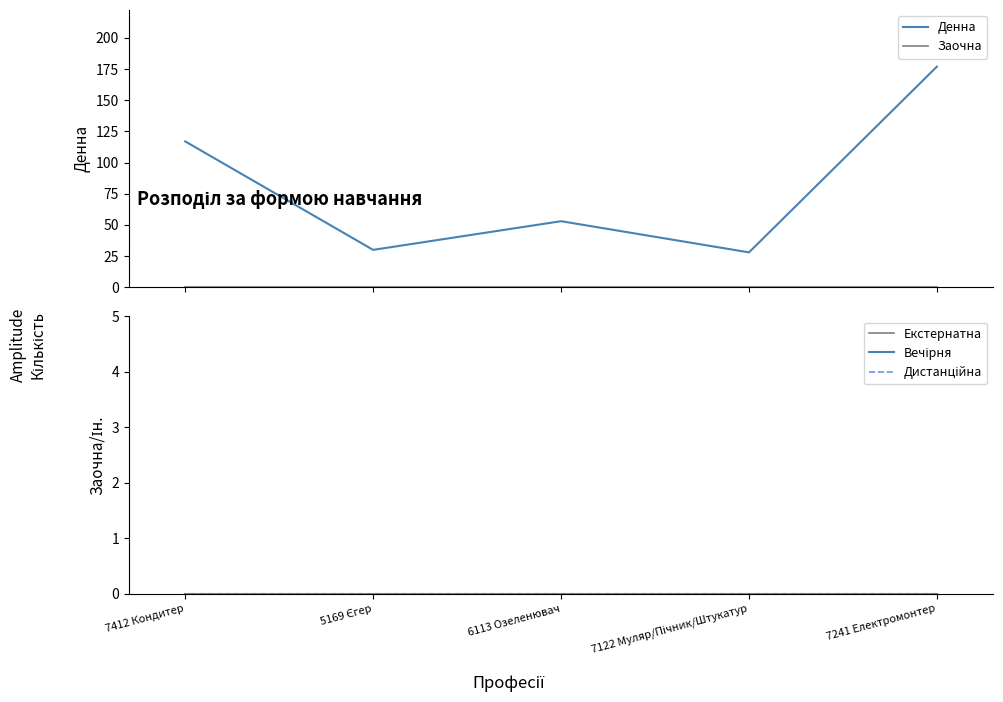

What is the spread (max minus min) of values at 7241 Електромонтер?

177